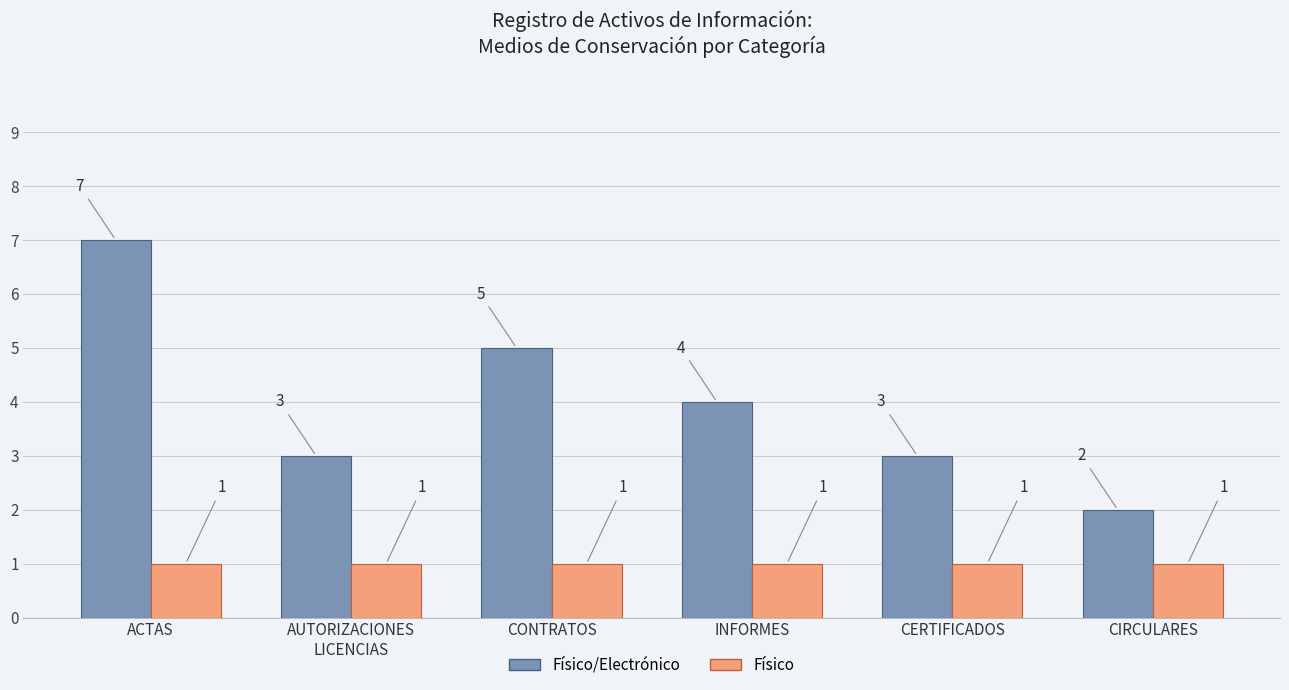

True or false: Físico has a value of 1 at CIRCULARES.

True